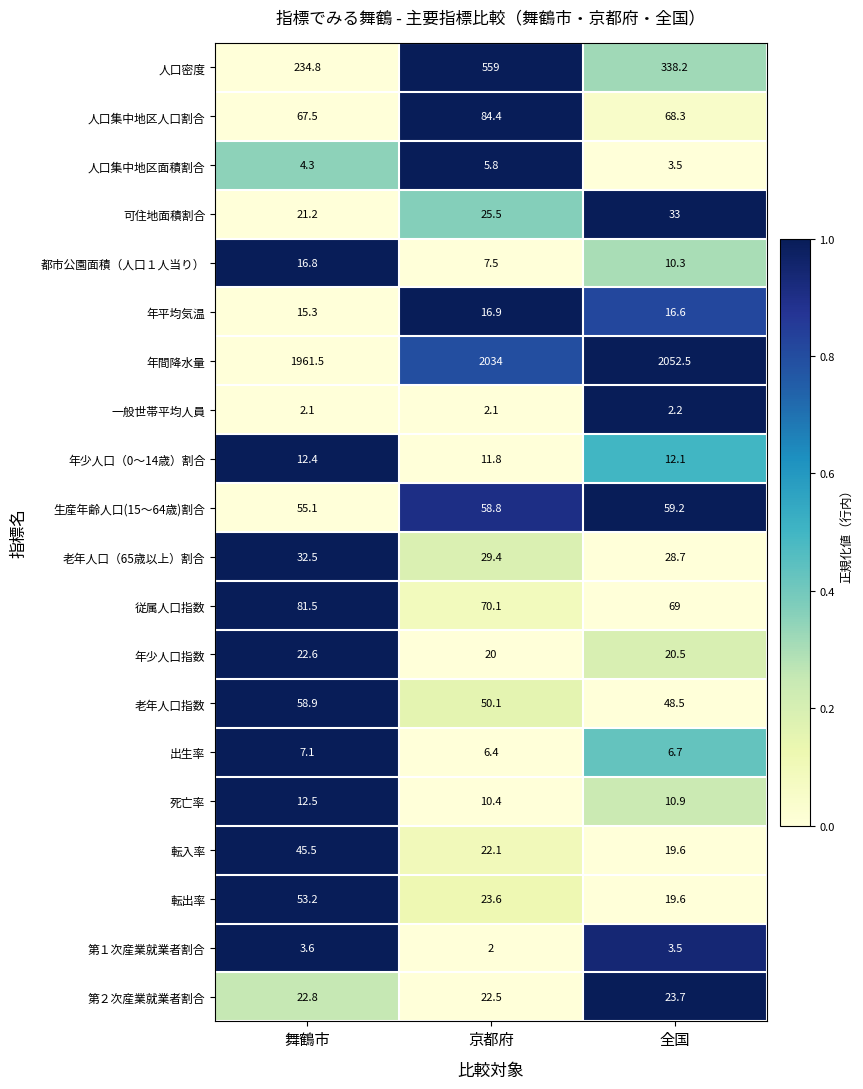

At how many categories does at least one series exceed 1284?

3